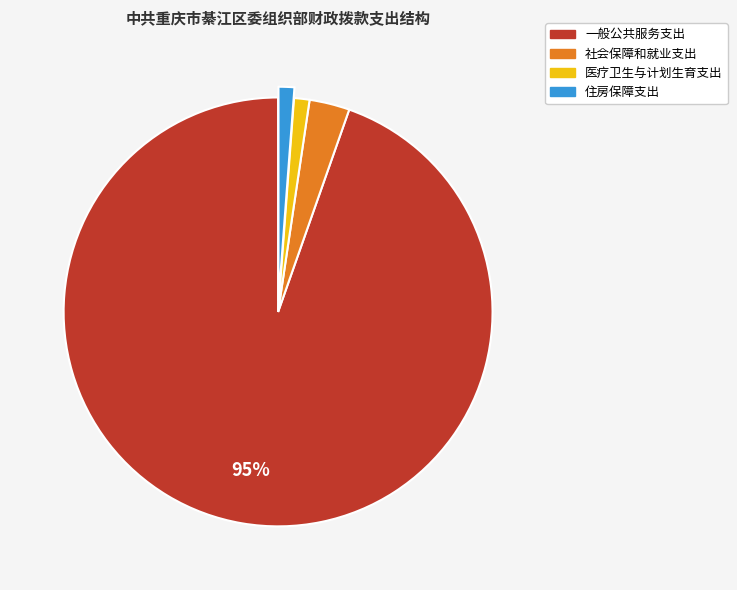

Do 医疗卫生与计划生育支出 and 社会保障和就业支出 together represent more than half of the pie?

No